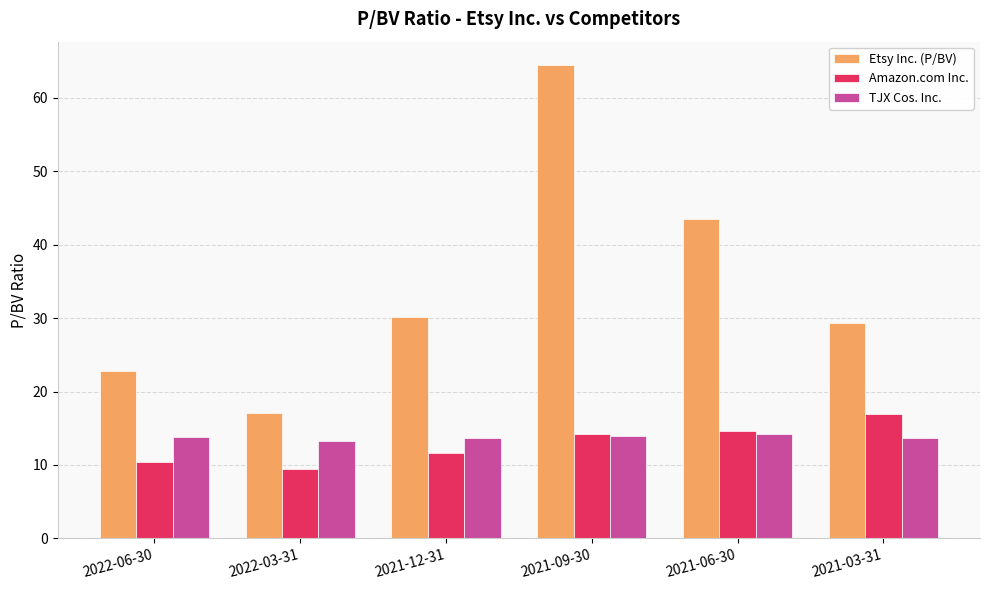

What is the smallest value displayed?

9.4